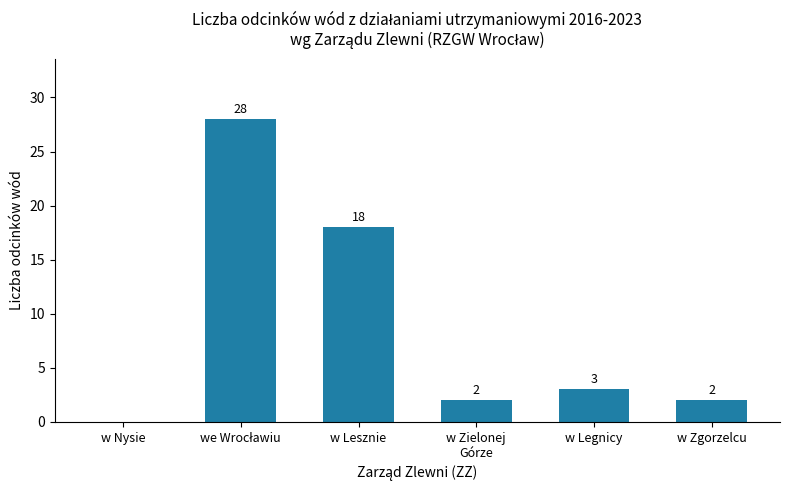

Are the bars horizontal?

No